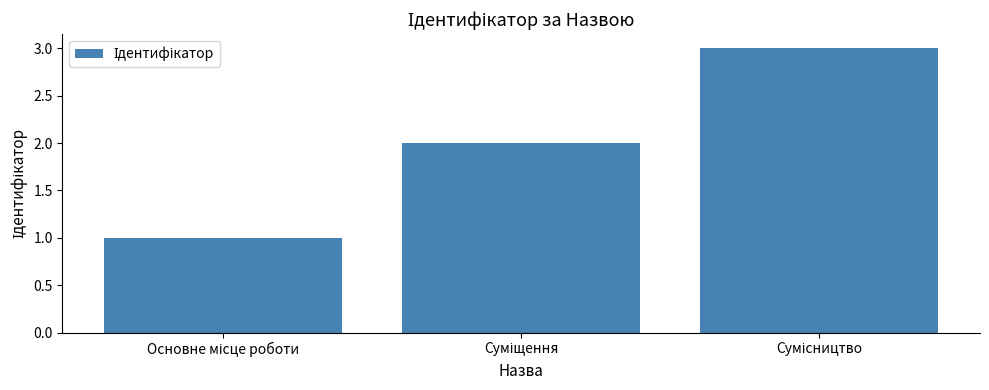

What is the sum of all values?

6